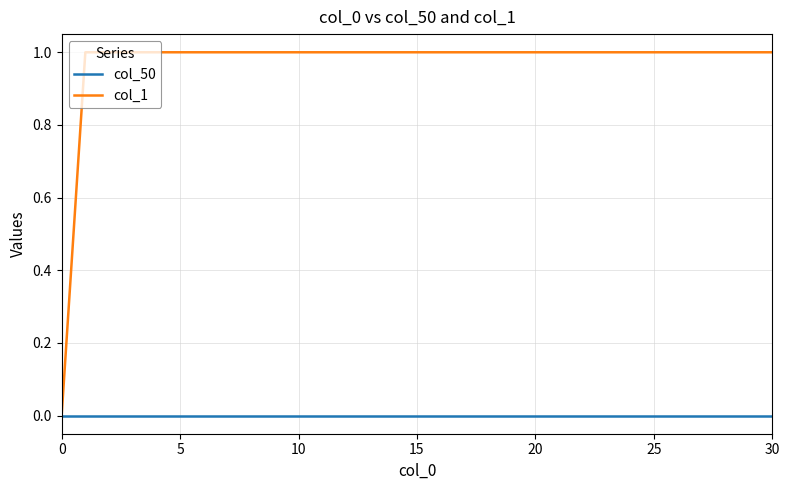

Which series has the widest spread of values?

col_1